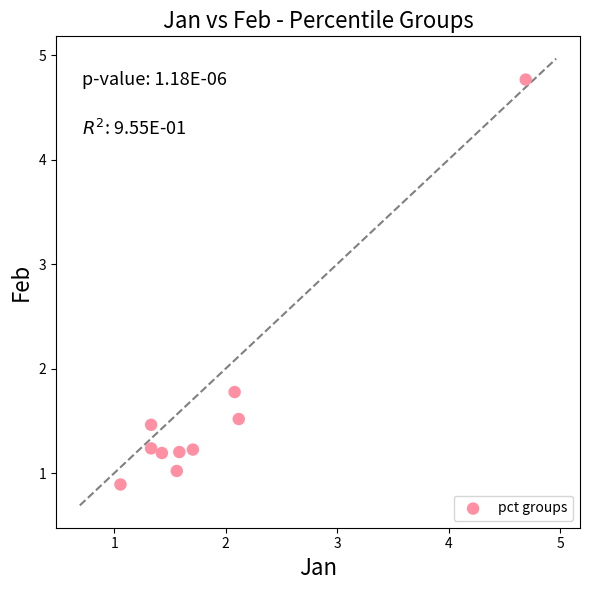

What is the average X value?

1.9